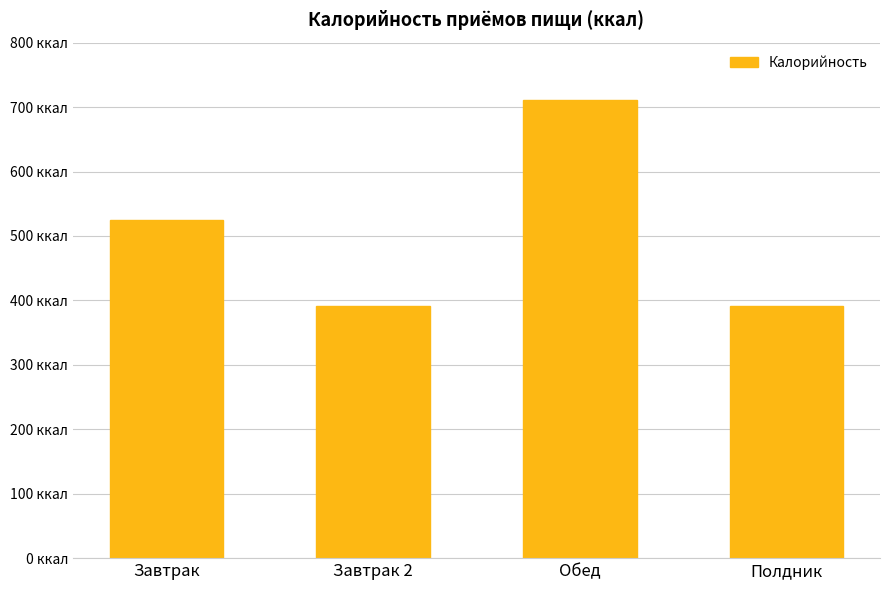

What position from the left is Полдник?

4